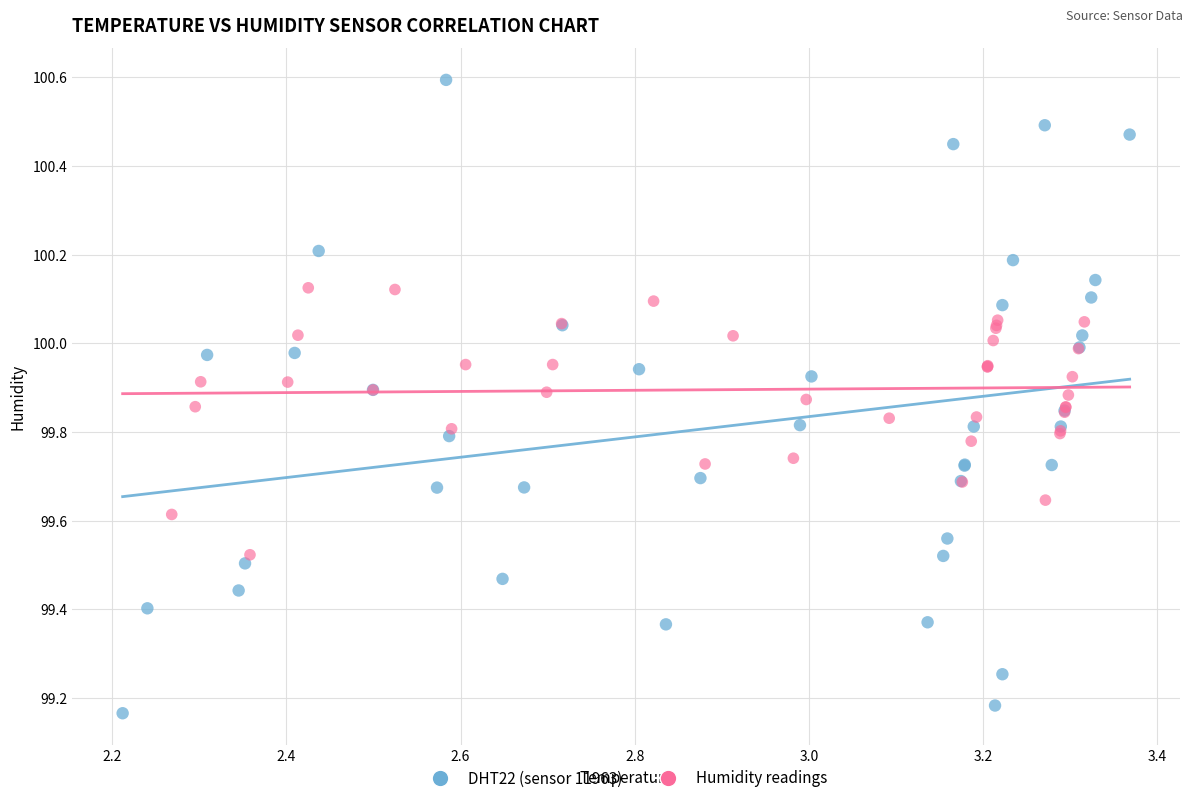

Which series contains the lowest Y value?

DHT22 (sensor 11963)